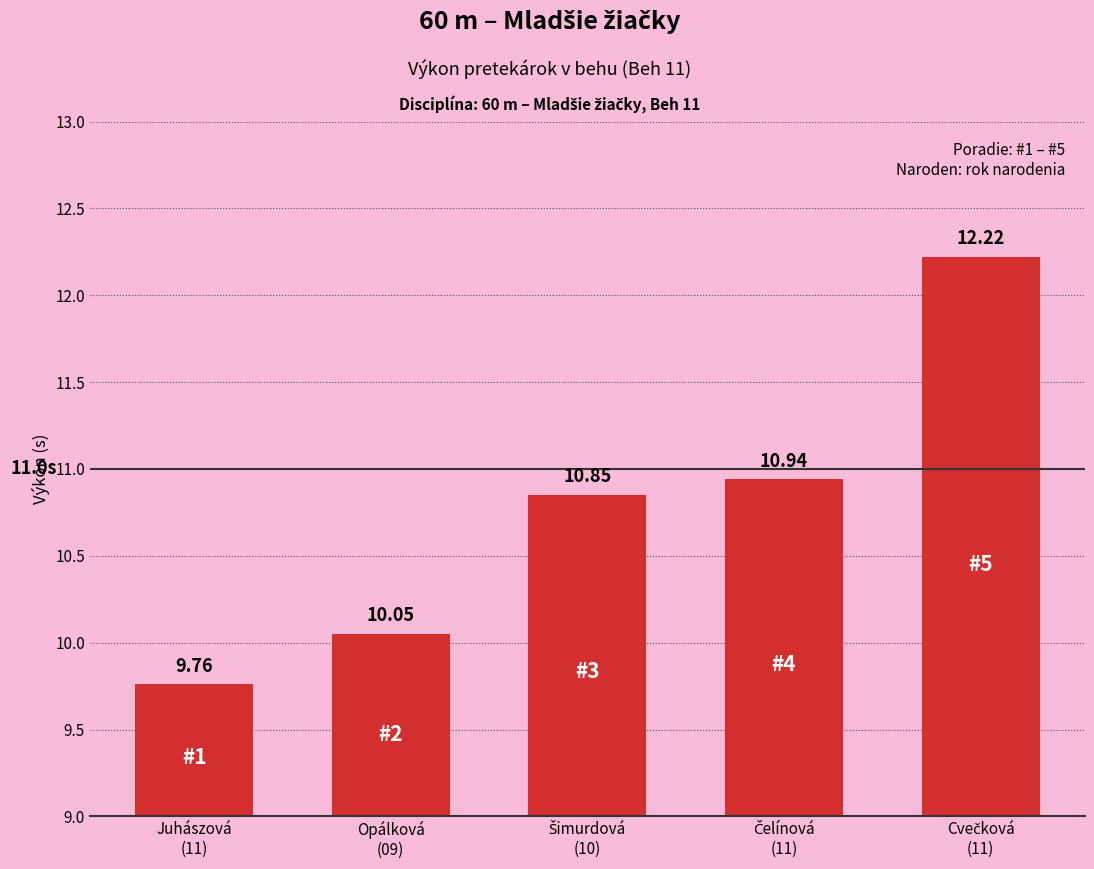

At which label does the data first exceed 10?

Opálková
(09)